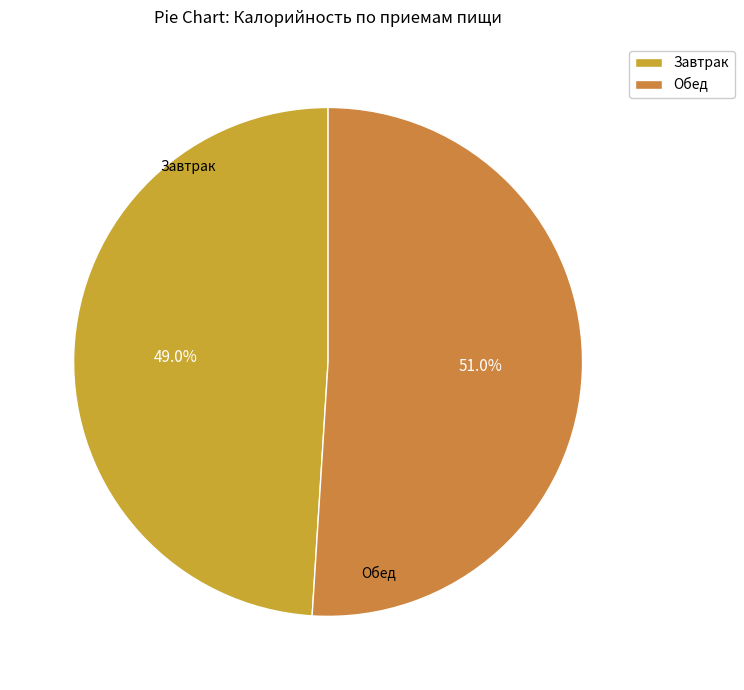

How many slices are in this pie chart?

2